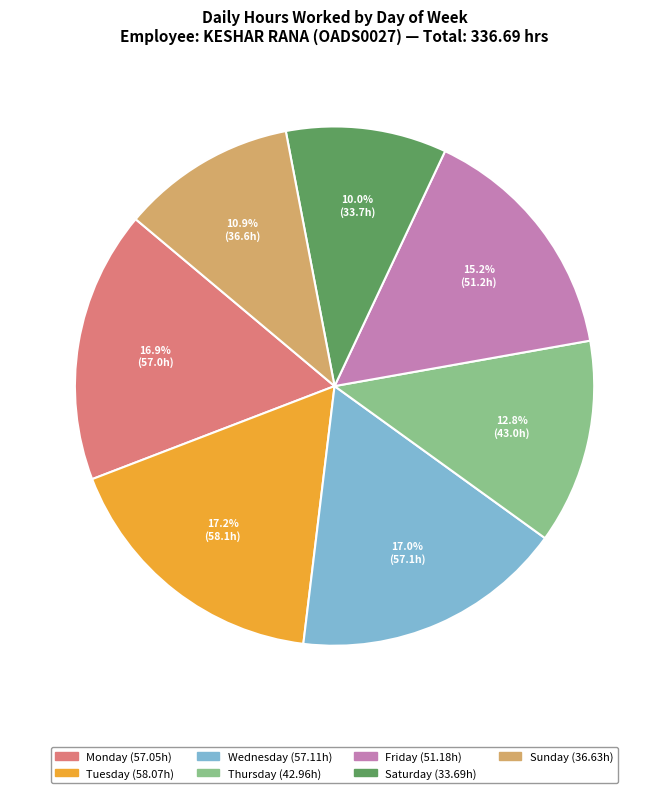

Is there a majority slice in this chart?

No